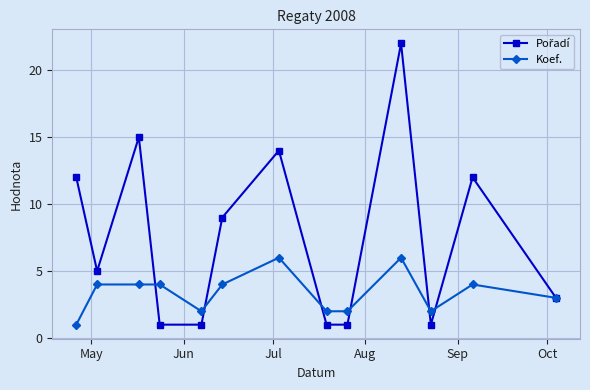

What is the value of the Koef. point at the 8th from the left?

2